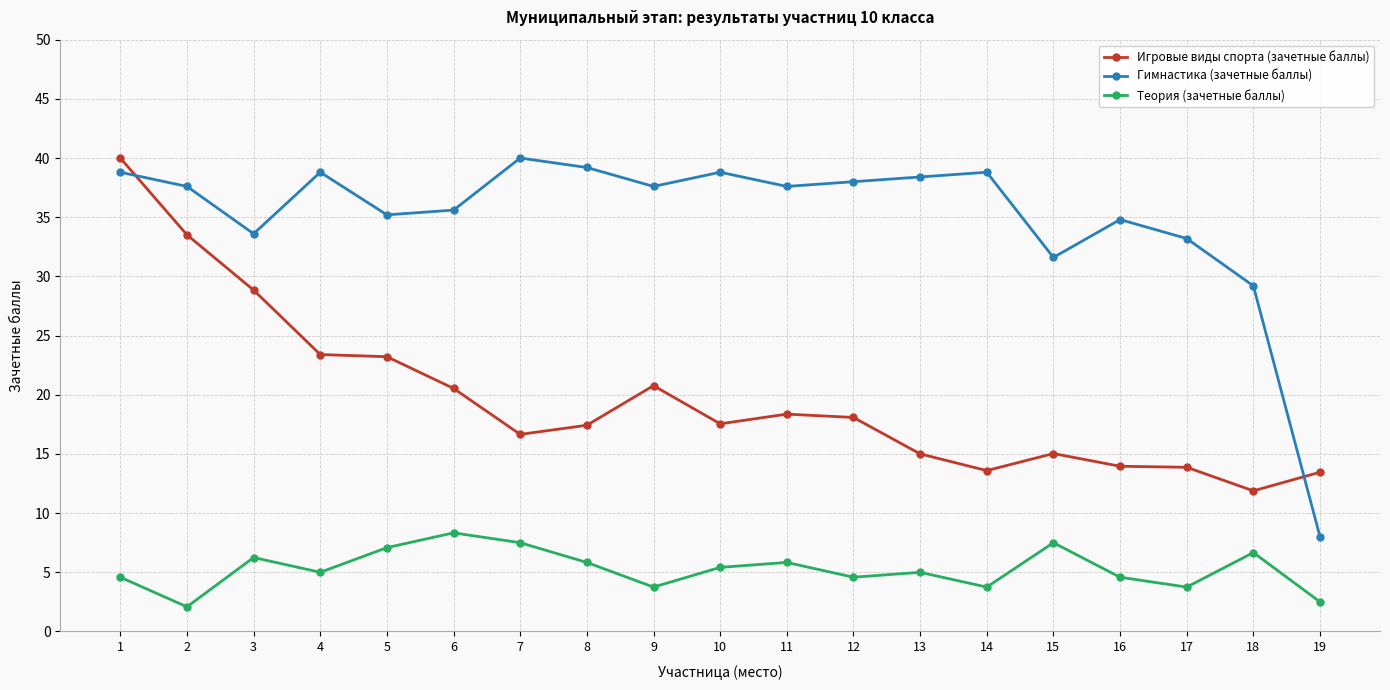

What is the maximum value for Игровые виды спорта (зачетные баллы)?

40.0